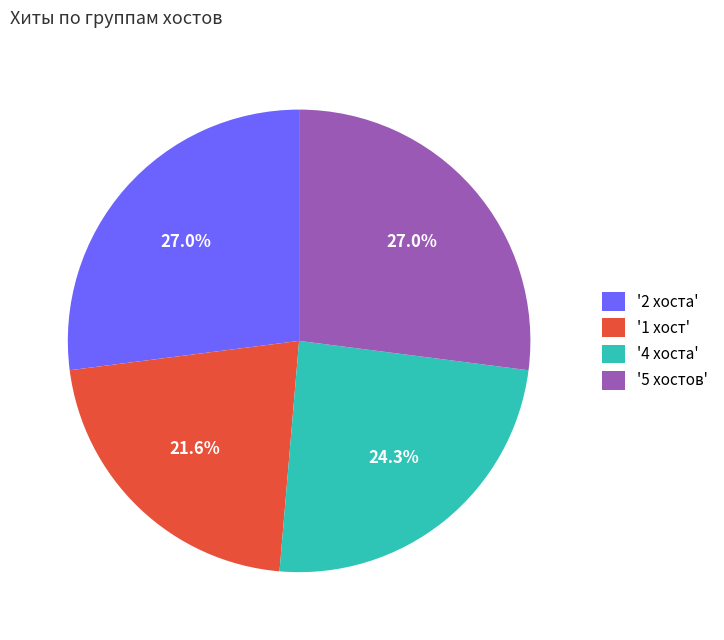

Combined, what portion of the pie is '4 хоста' and '2 хоста'?

51.4%